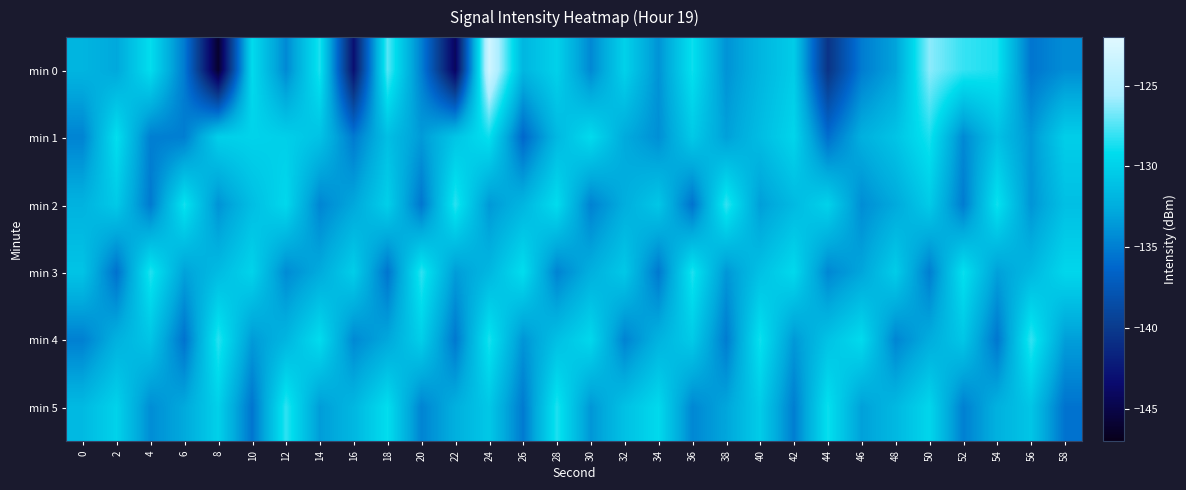

At which category does the chart reach its peak across all series?

24